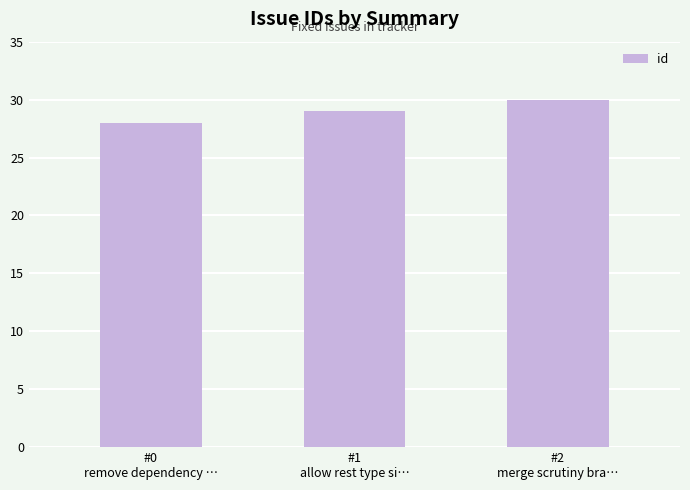

What is the difference between the maximum and minimum values?

2